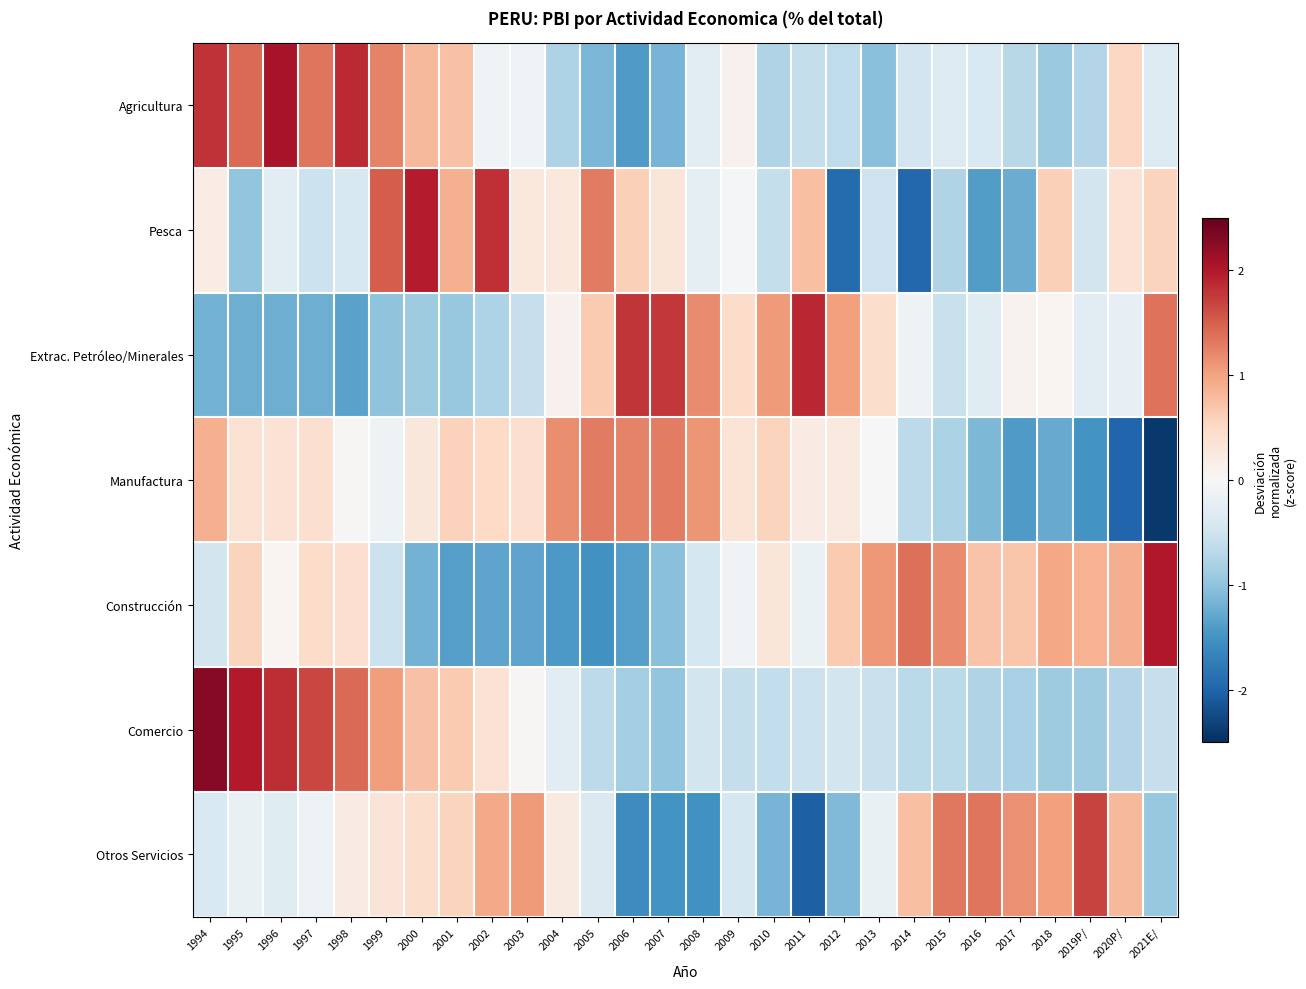

Reading right to left, list all the values displayed in this chart.

Agricultura: 2021E/=-0.3	2020P/=0.5	2019P/=-0.7	2018=-0.9	2017=-0.7	2016=-0.4	2015=-0.3	2014=-0.5	2013=-1.0	2012=-0.6	2011=-0.6	2010=-0.8	2009=0.1	2008=-0.3	2007=-1.2	2006=-1.4	2005=-1.1	2004=-0.8	2003=-0.1	2002=-0.1	2001=0.7	2000=0.8	1999=1.2	1998=1.9	1997=1.3	1996=2.1	1995=1.4	1994=1.8
Pesca: 2021E/=0.6	2020P/=0.4	2019P/=-0.5	2018=0.6	2017=-1.2	2016=-1.4	2015=-0.8	2014=-2.0	2013=-0.5	2012=-1.9	2011=0.8	2010=-0.6	2009=-0.0	2008=-0.2	2007=0.3	2006=0.6	2005=1.3	2004=0.3	2003=0.3	2002=1.8	2001=0.9	2000=2.0	1999=1.5	1998=-0.4	1997=-0.5	1996=-0.3	1995=-1.0	1994=0.2
Extrac. Petróleo/Minerales: 2021E/=1.4	2020P/=-0.2	2019P/=-0.3	2018=0.0	2017=0.1	2016=-0.3	2015=-0.6	2014=-0.1	2013=0.4	2012=1.0	2011=1.9	2010=1.1	2009=0.5	2008=1.2	2007=1.8	2006=1.8	2005=0.7	2004=0.1	2003=-0.6	2002=-0.8	2001=-1.0	2000=-0.9	1999=-1.0	1998=-1.3	1997=-1.2	1996=-1.2	1995=-1.2	1994=-1.2
Manufactura: 2021E/=-2.4	2020P/=-2.0	2019P/=-1.5	2018=-1.3	2017=-1.4	2016=-1.1	2015=-0.8	2014=-0.7	2013=-0.0	2012=0.3	2011=0.2	2010=0.5	2009=0.3	2008=1.1	2007=1.3	2006=1.2	2005=1.3	2004=1.2	2003=0.4	2002=0.5	2001=0.6	2000=0.3	1999=-0.1	1998=0.0	1997=0.4	1996=0.4	1995=0.4	1994=0.9
Construcción: 2021E/=2.0	2020P/=0.9	2019P/=0.9	2018=1.0	2017=0.7	2016=0.7	2015=1.2	2014=1.4	2013=1.1	2012=0.6	2011=-0.2	2010=0.3	2009=-0.1	2008=-0.4	2007=-1.0	2006=-1.4	2005=-1.5	2004=-1.4	2003=-1.3	2002=-1.3	2001=-1.4	2000=-1.2	1999=-0.5	1998=0.4	1997=0.5	1996=0.1	1995=0.5	1994=-0.5
Comercio: 2021E/=-0.6	2020P/=-0.7	2019P/=-0.9	2018=-0.9	2017=-0.8	2016=-0.8	2015=-0.7	2014=-0.7	2013=-0.6	2012=-0.5	2011=-0.5	2010=-0.6	2009=-0.6	2008=-0.5	2007=-1.0	2006=-0.9	2005=-0.7	2004=-0.3	2003=0.0	2002=0.4	2001=0.6	2000=0.7	1999=1.0	1998=1.4	1997=1.7	1996=1.8	1995=2.0	1994=2.3
Otros Servicios: 2021E/=-1.0	2020P/=0.8	2019P/=1.7	2018=1.0	2017=1.1	2016=1.3	2015=1.3	2014=0.8	2013=-0.2	2012=-1.1	2011=-2.0	2010=-1.2	2009=-0.4	2008=-1.5	2007=-1.5	2006=-1.6	2005=-0.4	2004=0.2	2003=1.1	2002=0.9	2001=0.6	2000=0.4	1999=0.3	1998=0.2	1997=-0.1	1996=-0.3	1995=-0.2	1994=-0.4